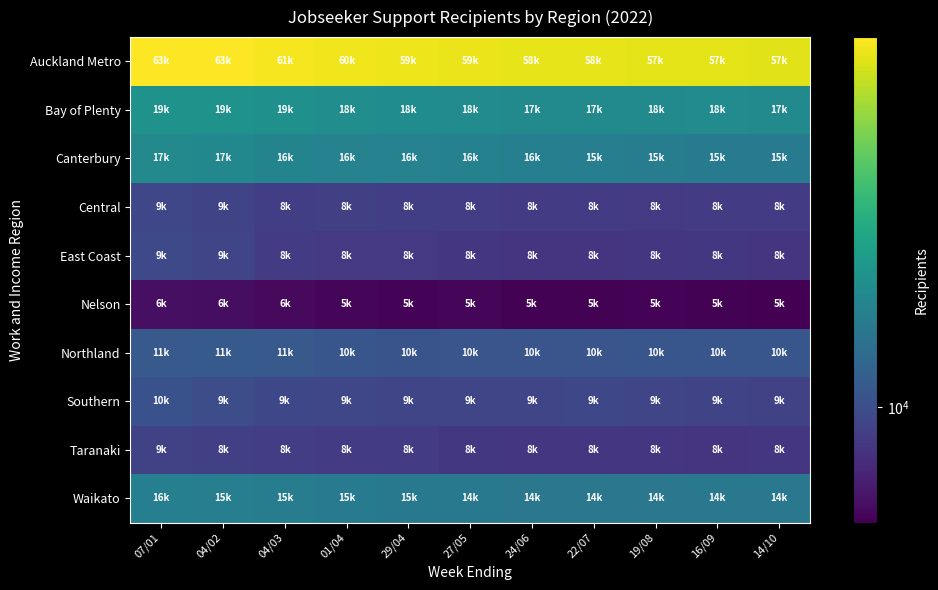

Between 27/05 and 29/04, which is larger?

29/04